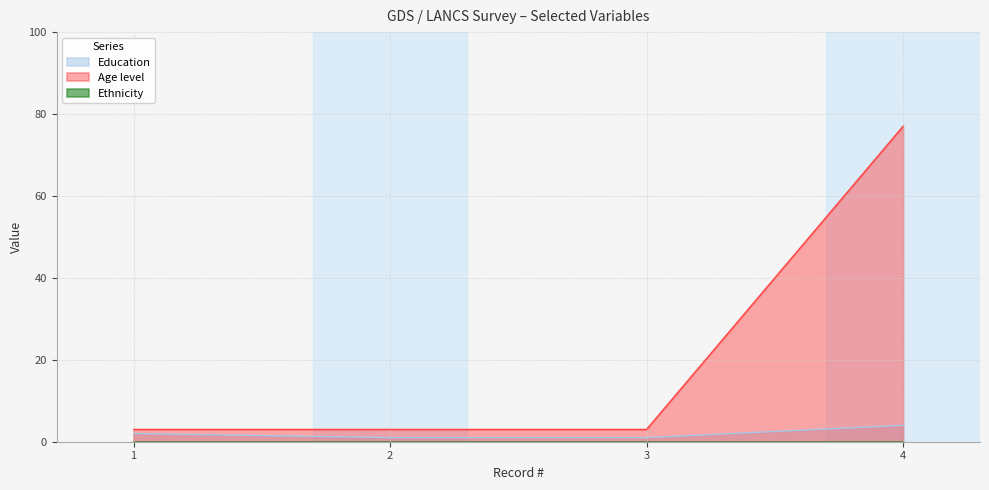

Does the chart have visible grid lines?

Yes